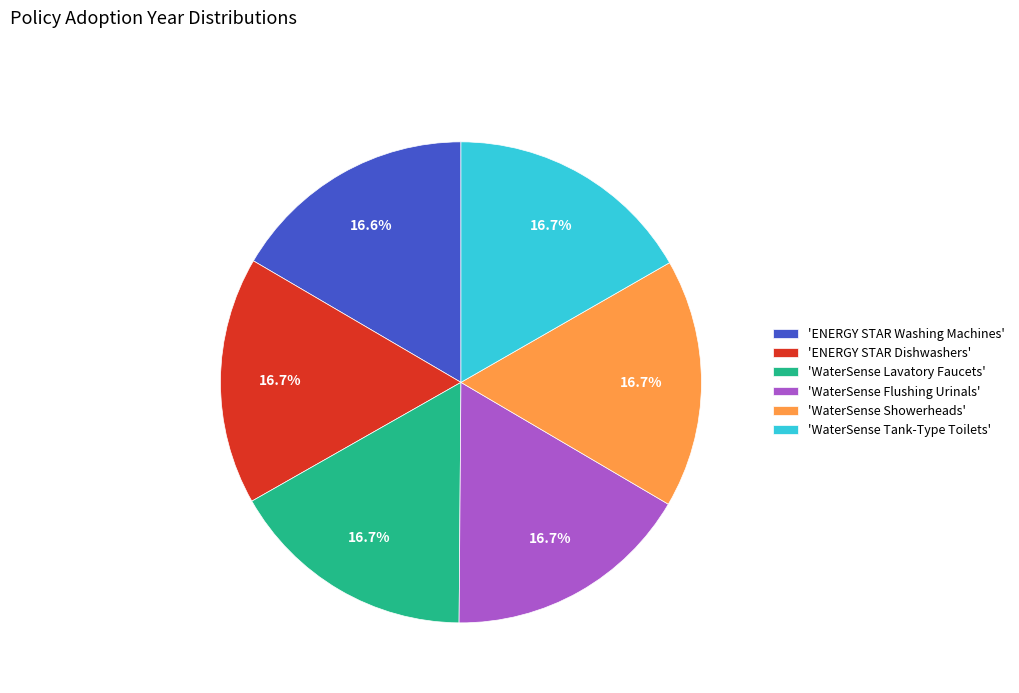

Is there any slice that represents more than half of the pie?

No